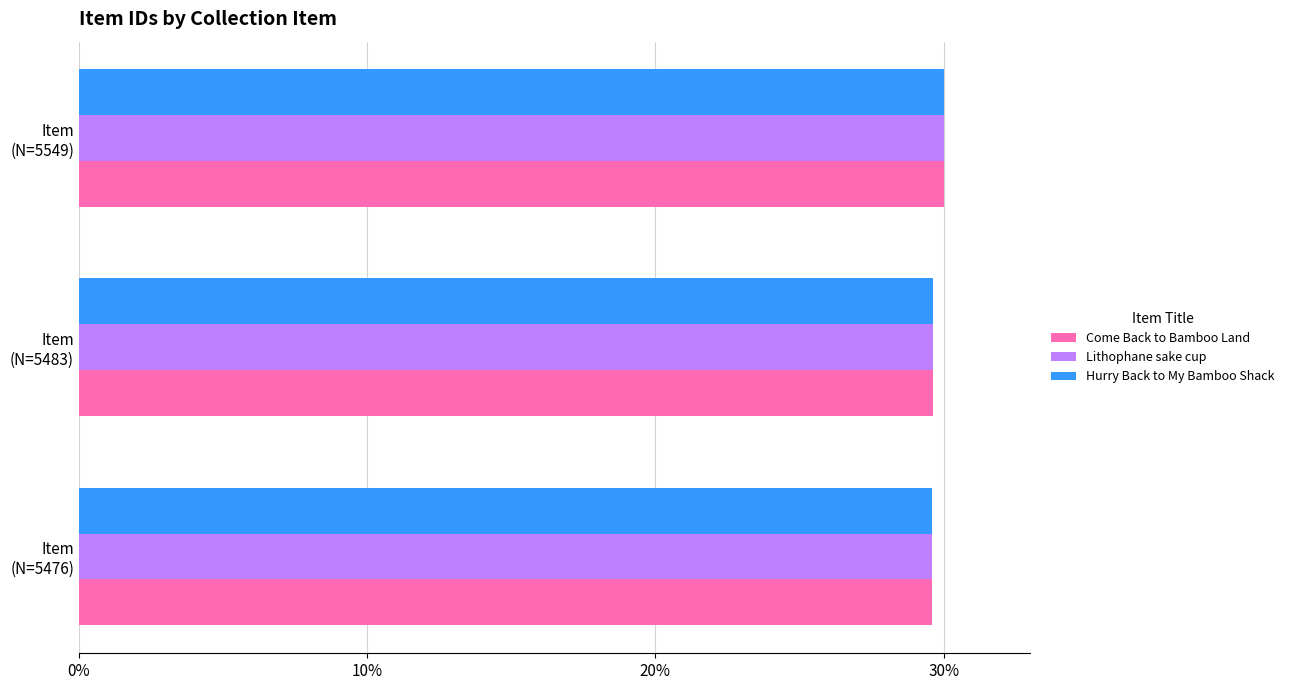

What is the sum of all Come Back to Bamboo Land values?

89.2